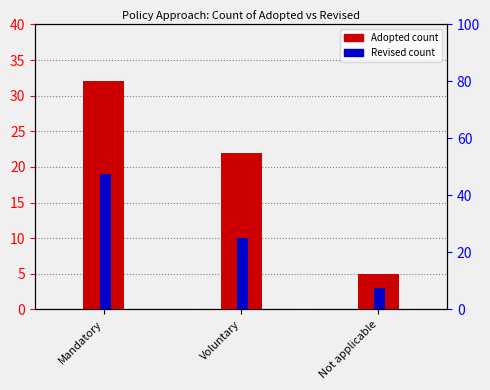

True or false: Adopted has a value of 22 at Voluntary.

True